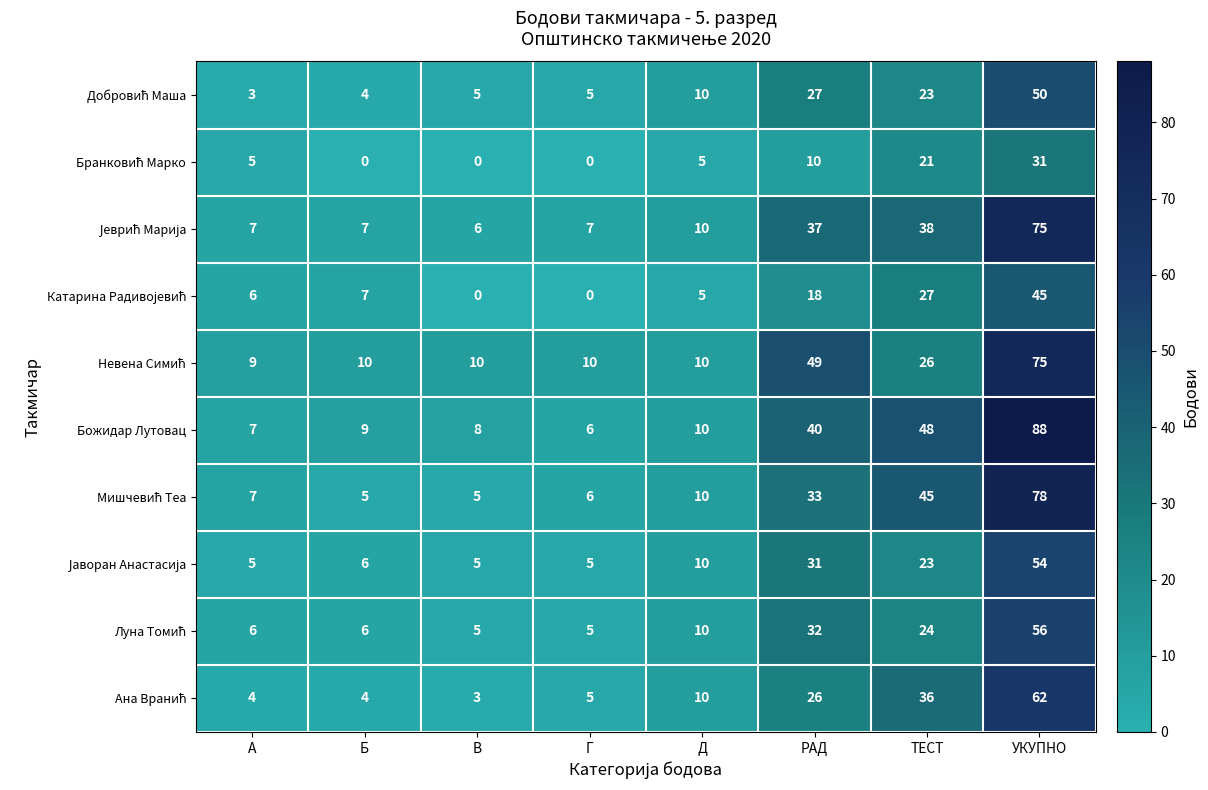

Which series has the largest total across all categories?

Божидар Лутовац